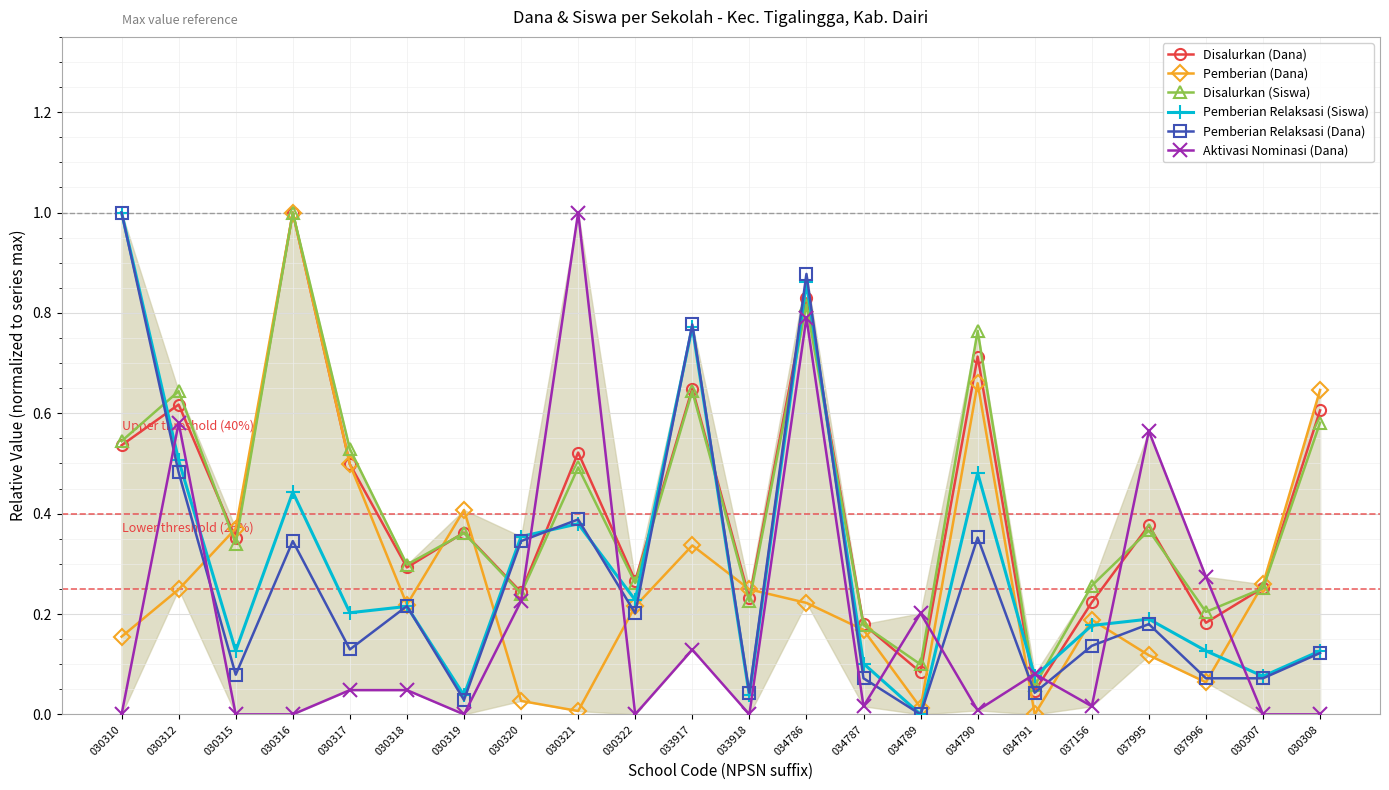

Reading left to right, extract all data points from this chart.

Disalurkan (Dana): 030310=0.5	030312=0.6	030315=0.4	030316=1.0	030317=0.5	030318=0.3	030319=0.4	030320=0.2	030321=0.5	030322=0.3	033917=0.6	033918=0.2	034786=0.8	034787=0.2	034789=0.1	034790=0.7	034791=0.0	037156=0.2	037995=0.4	037996=0.2	030307=0.3	030308=0.6
Pemberian (Dana): 030310=0.2	030312=0.2	030315=0.4	030316=1.0	030317=0.5	030318=0.2	030319=0.4	030320=0.0	030321=0.0	030322=0.2	033917=0.3	033918=0.2	034786=0.2	034787=0.2	034789=0.0	034790=0.7	034791=0.0	037156=0.2	037995=0.1	037996=0.1	030307=0.3	030308=0.6
Disalurkan (Siswa): 030310=0.5	030312=0.6	030315=0.3	030316=1.0	030317=0.5	030318=0.3	030319=0.4	030320=0.2	030321=0.5	030322=0.3	033917=0.6	033918=0.2	034786=0.8	034787=0.2	034789=0.1	034790=0.8	034791=0.1	037156=0.3	037995=0.4	037996=0.2	030307=0.3	030308=0.6
Pemberian Relaksasi (Siswa): 030310=1.0	030312=0.5	030315=0.1	030316=0.4	030317=0.2	030318=0.2	030319=0.0	030320=0.4	030321=0.4	030322=0.2	033917=0.8	033918=0.0	034786=0.9	034787=0.1	034789=0.0	034790=0.5	034791=0.1	037156=0.2	037995=0.2	037996=0.1	030307=0.1	030308=0.1
Pemberian Relaksasi (Dana): 030310=1.0	030312=0.5	030315=0.1	030316=0.3	030317=0.1	030318=0.2	030319=0.0	030320=0.3	030321=0.4	030322=0.2	033917=0.8	033918=0.0	034786=0.9	034787=0.1	034789=0.0	034790=0.4	034791=0.0	037156=0.1	037995=0.2	037996=0.1	030307=0.1	030308=0.1
Aktivasi Nominasi (Dana): 030310=0.0	030312=0.6	030315=0.0	030316=0.0	030317=0.0	030318=0.0	030319=0.0	030320=0.2	030321=1.0	030322=0.0	033917=0.1	033918=0.0	034786=0.8	034787=0.0	034789=0.2	034790=0.0	034791=0.1	037156=0.0	037995=0.6	037996=0.3	030307=0.0	030308=0.0